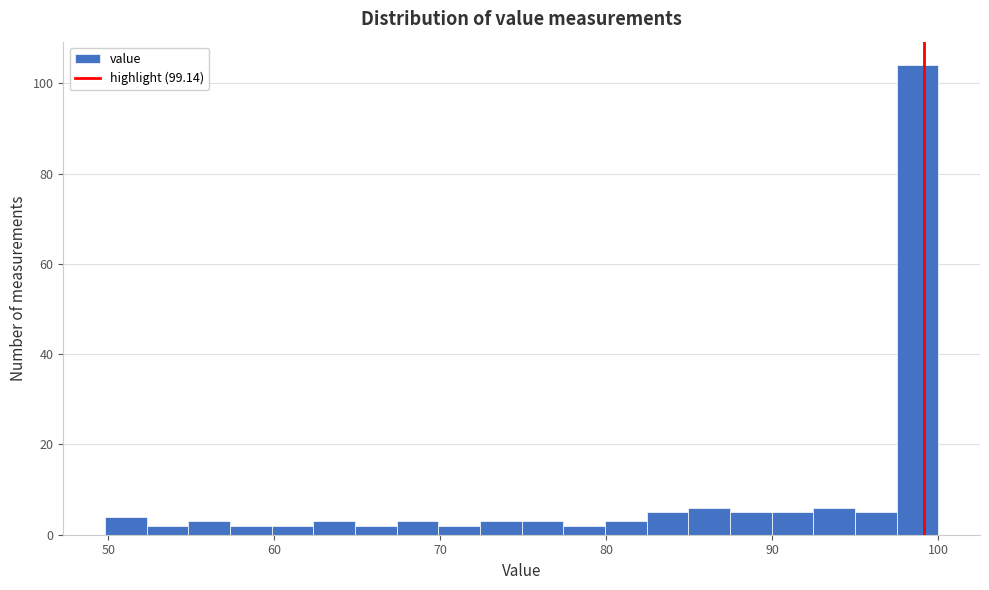

Around what value on the x-axis is the tallest bar? Give the approximate position of its centre, as read against the axis.

99